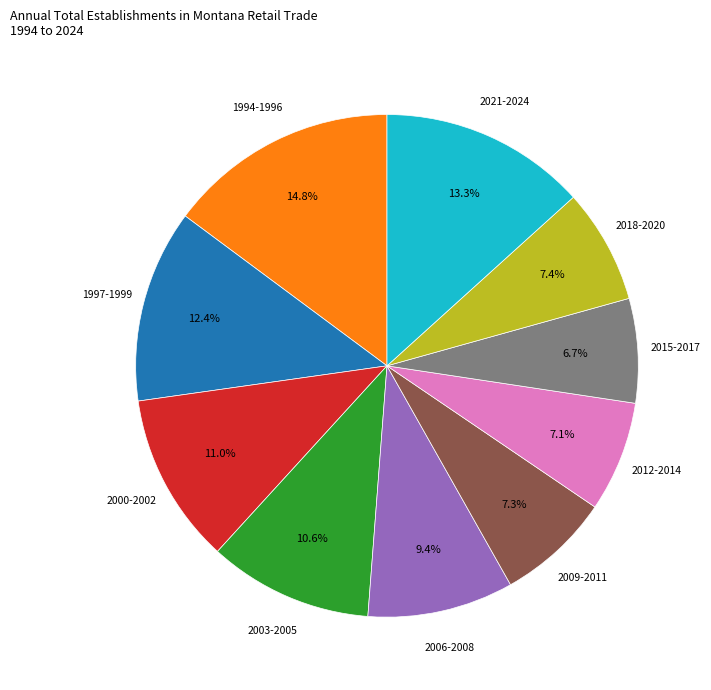

What percentage do 2015-2017 and 2009-2011 together represent?

14.0%